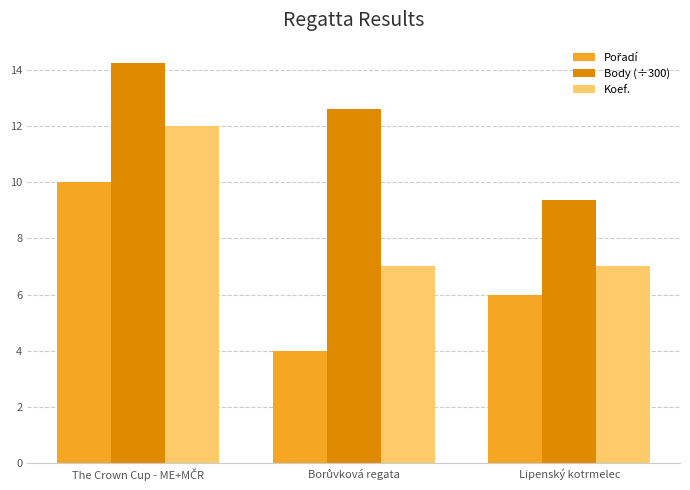

What is the label of the 3rd bar from the left?

Lipenský kotrmelec